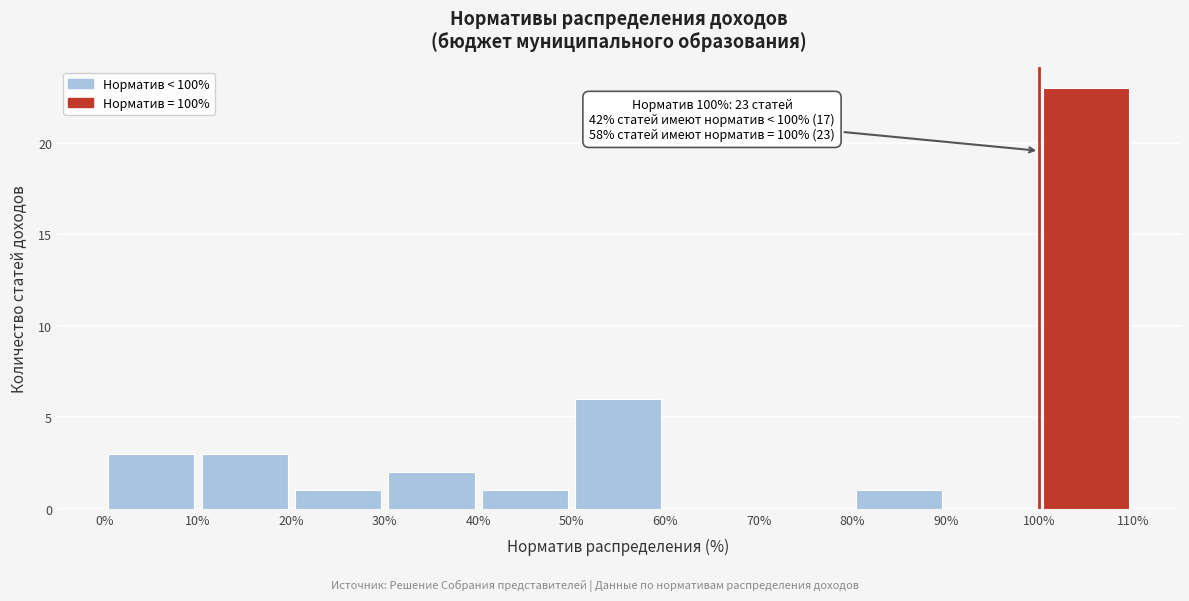

Which range on the x-axis has the tallest bar?

100% to 110%